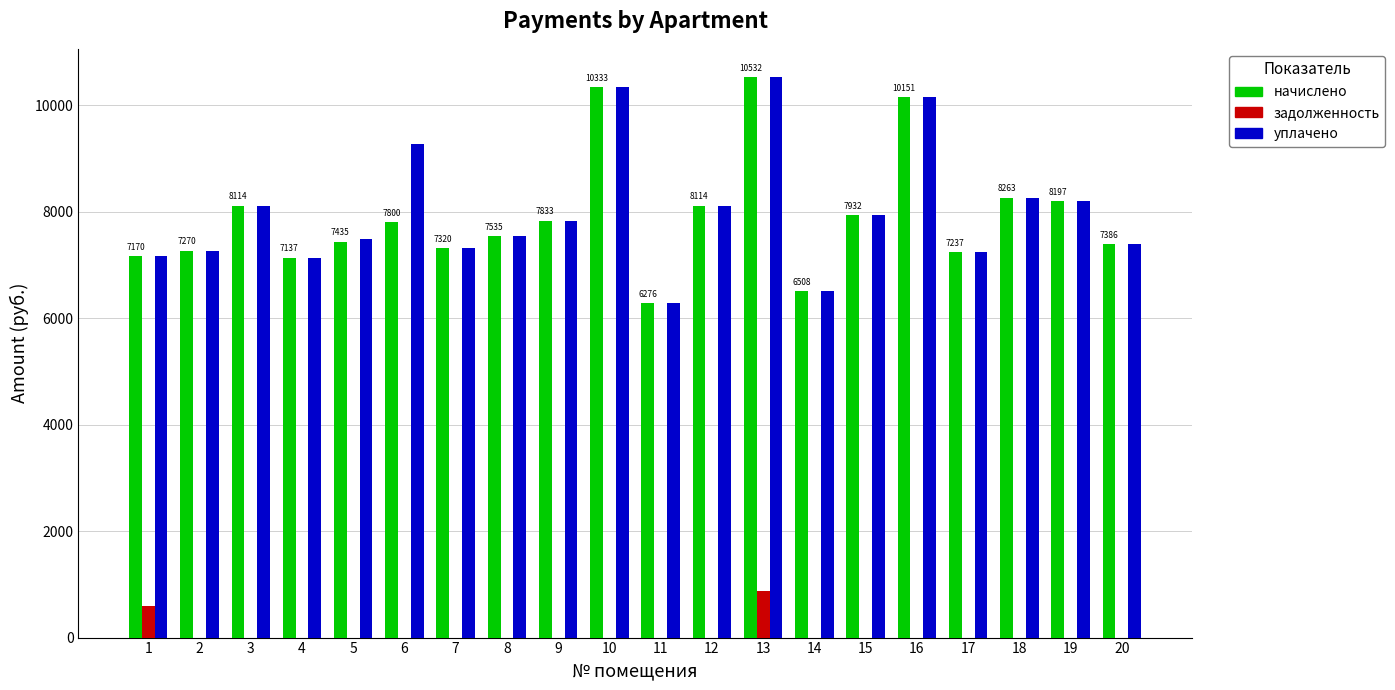

What is the maximum value for начислено?

10532.2